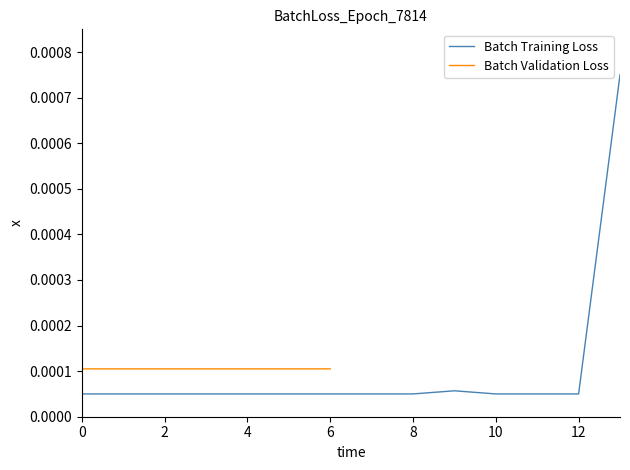

The chart shows a value of 0.0 at 10. True or false?

False